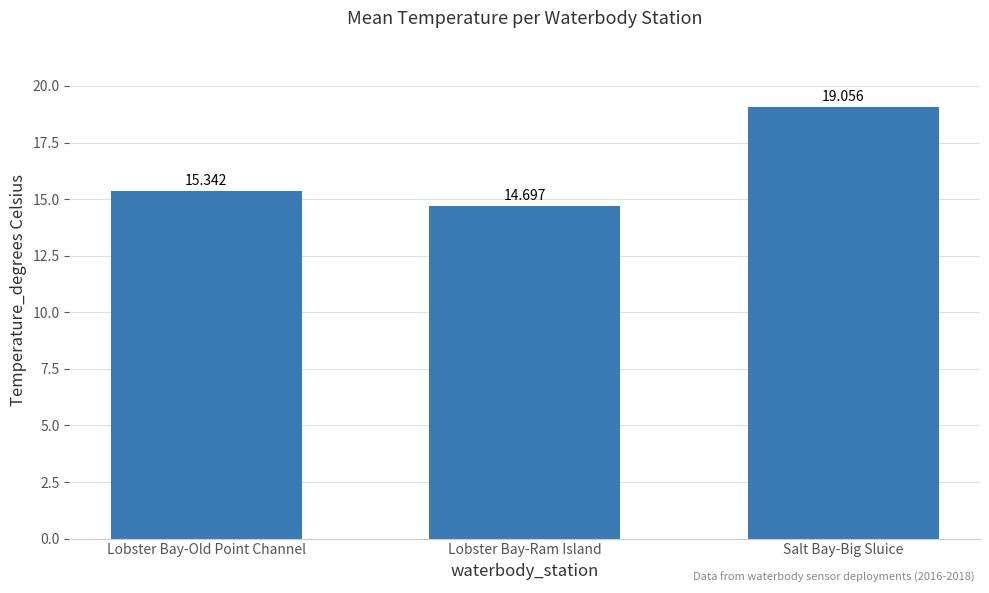

Reading left to right, transcribe all the data shown in this chart.

15.3	14.7	19.1